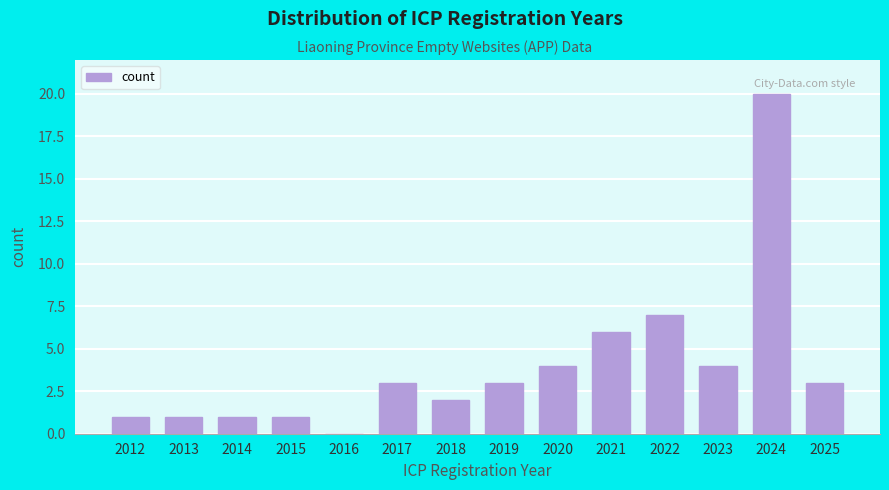

Reading right to left, what are all the values shown in this chart?

2025=3	2024=20	2023=4	2022=7	2021=6	2020=4	2019=3	2018=2	2017=3	2016=0	2015=1	2014=1	2013=1	2012=1